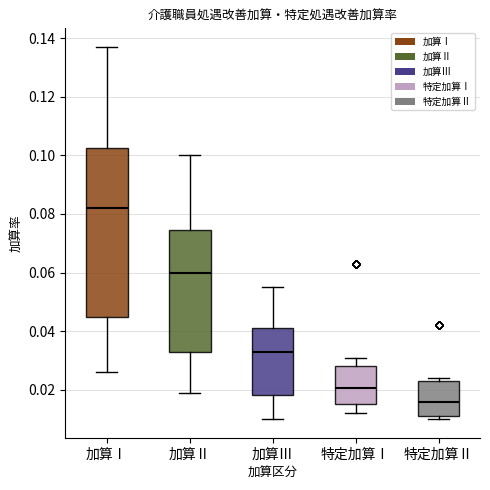

Reading left to right, read every box against the y-axis: the position of its median line, the range the box covers, and the ends of its whiskers. The values are not printed on the chart, so give them approximately, as read against the axis.

加算Ⅰ: median 0.082, box 0.046 to 0.102, whiskers 0.026 to 0.138
加算Ⅱ: median 0.060, box 0.032 to 0.074, whiskers 0.020 to 0.100
加算Ⅲ: median 0.034, box 0.018 to 0.042, whiskers 0.010 to 0.056
特定加算Ⅰ: median 0.020, box 0.016 to 0.028, whiskers 0.012 to 0.032
特定加算Ⅱ: median 0.016, box 0.012 to 0.024, whiskers 0.010 to 0.024 (just above the box's upper edge)